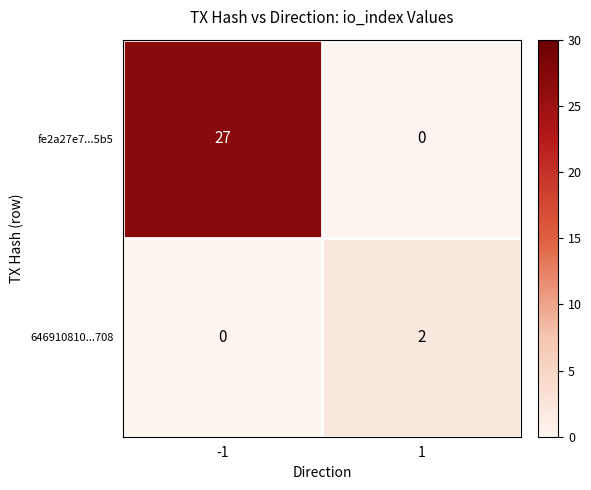

Which series has the widest spread of values?

fe2a27e7...5b5